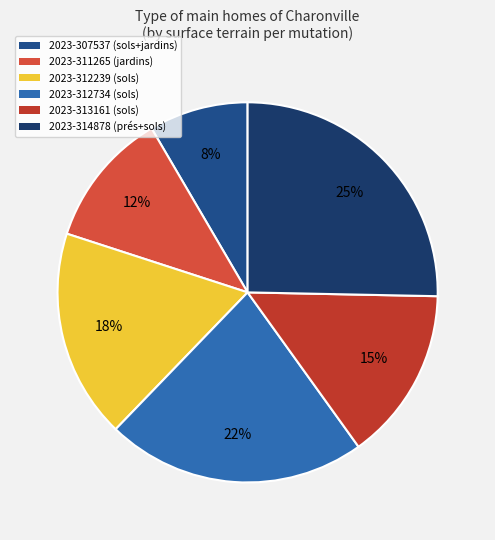

To the nearest percent, what is the combined percentage of 2023-312239 and 2023-307537?

26%